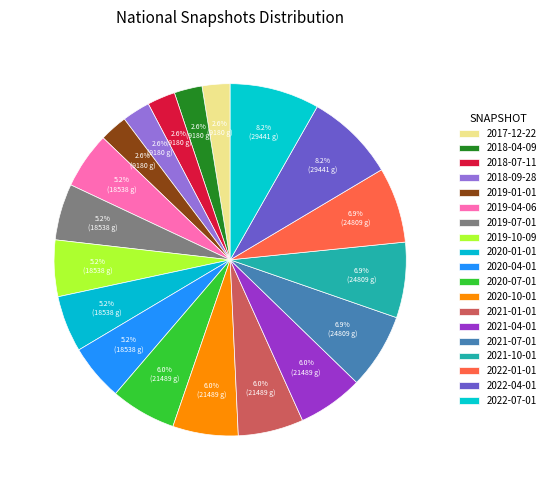

Between 2022-01-01 and 2018-04-09, which is larger?

2022-01-01